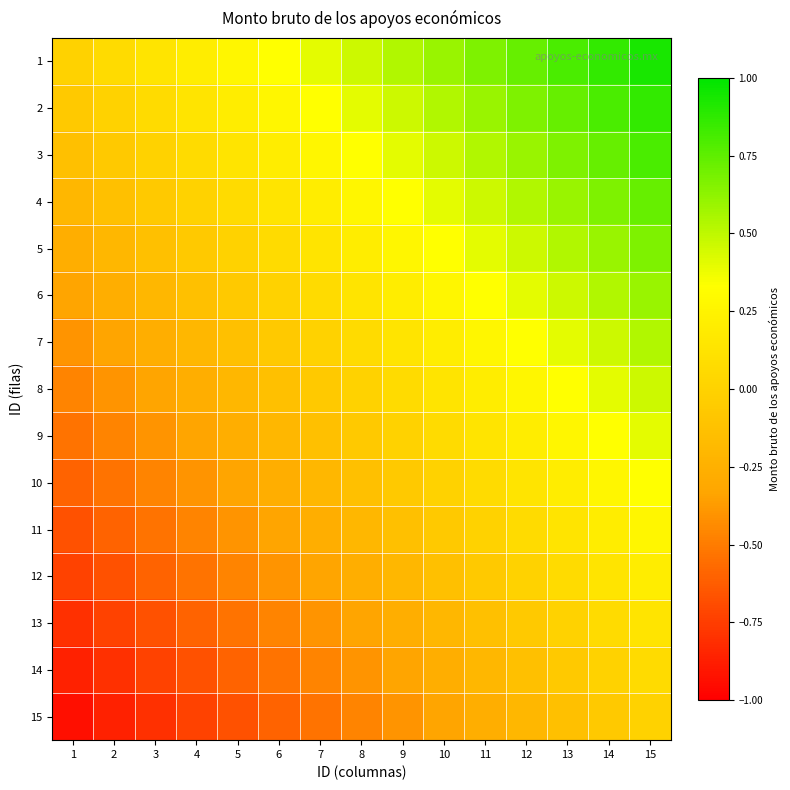

How many data points does each series have?

15